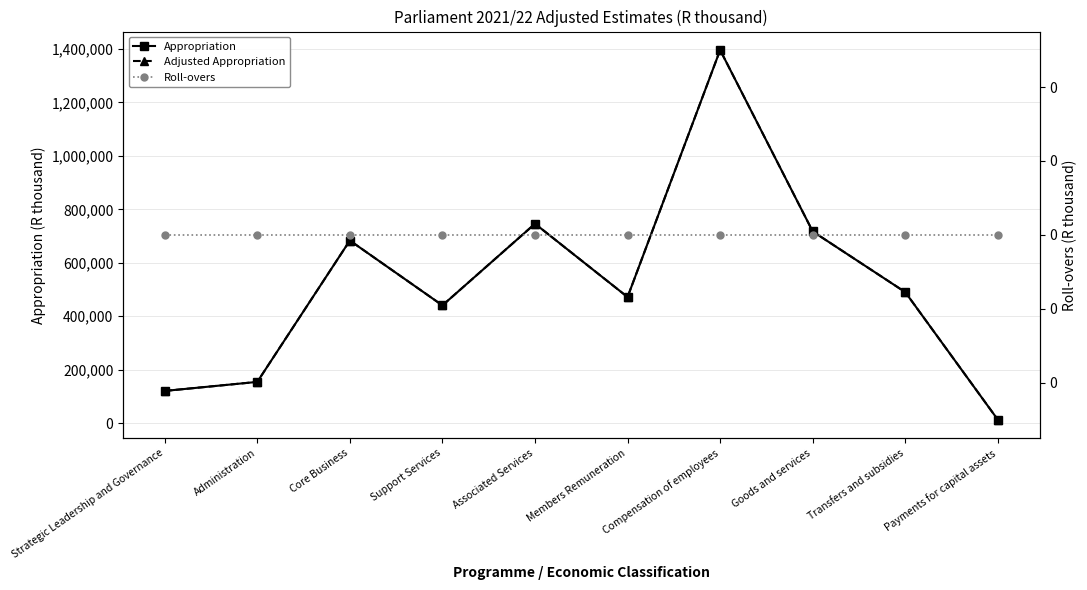

At which label does Appropriation first exceed 489959?

Core Business